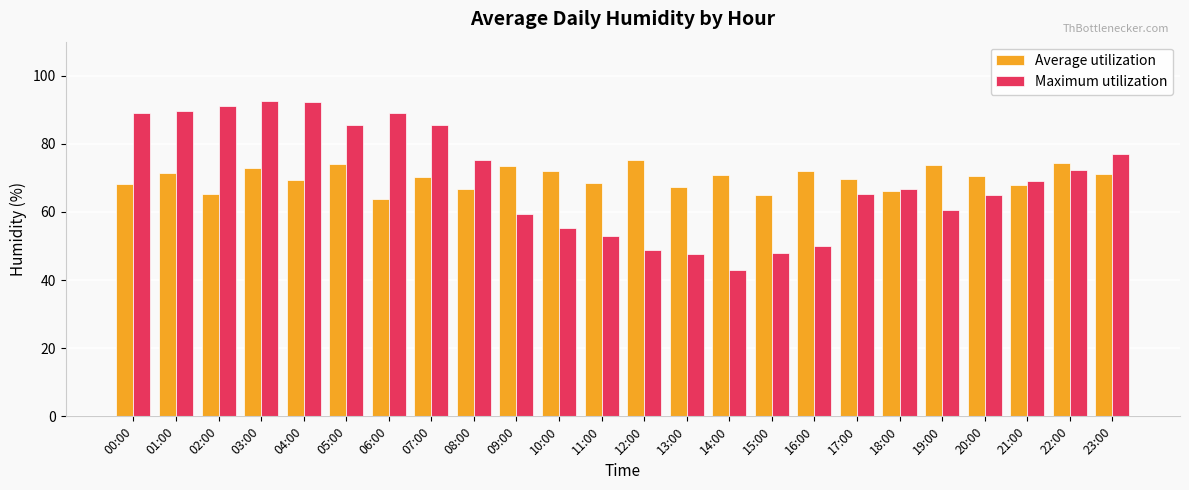

At 00:00, list the series in order from largest to smallest.

Maximum utilization, Average utilization